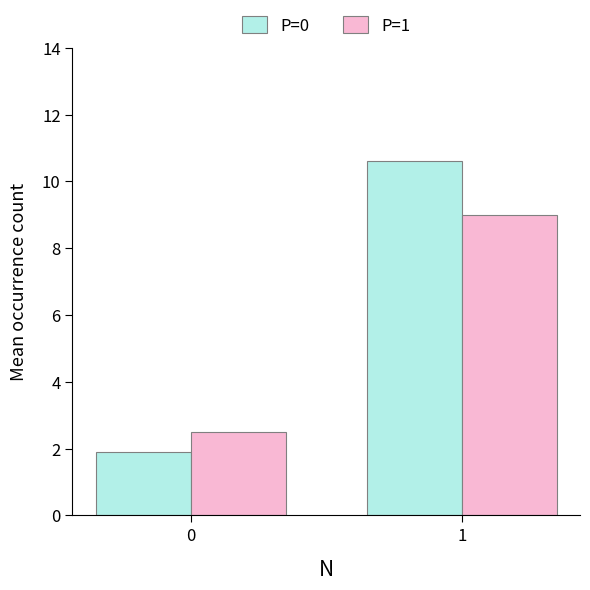

At which category does the chart reach its peak across all series?

1